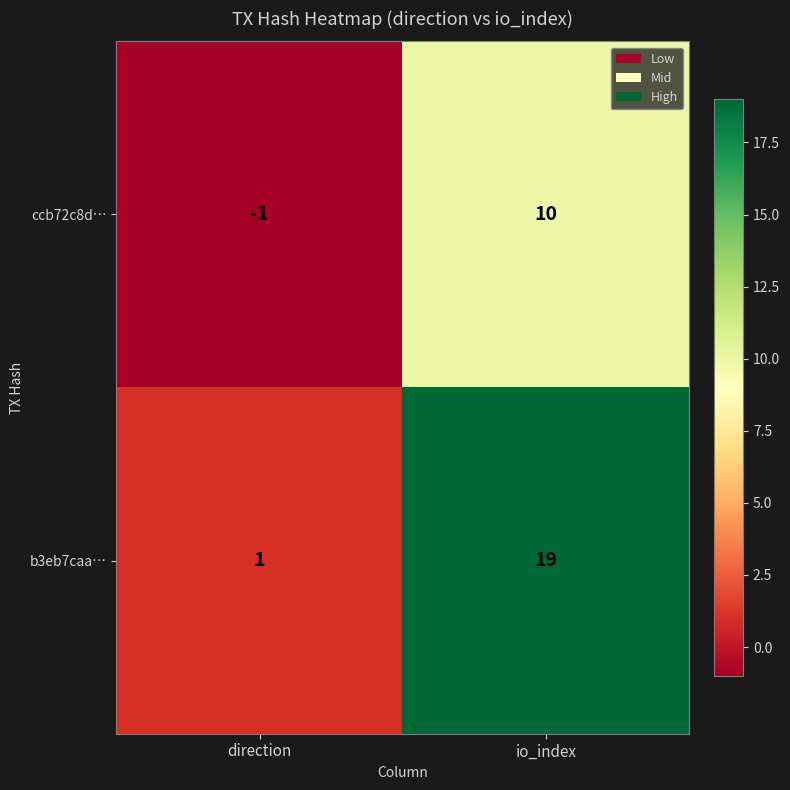

What is the average value of the b3eb7caa… series?

10